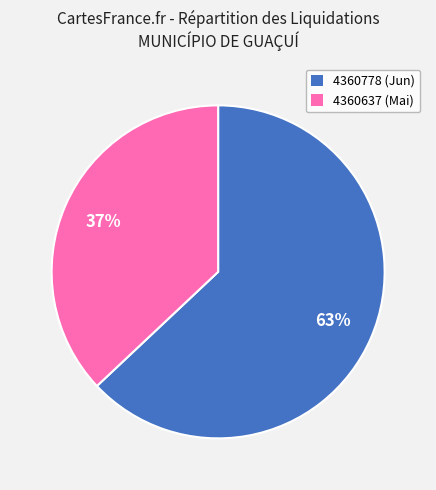

Is it true that 4360637 is 37% of the pie?

True